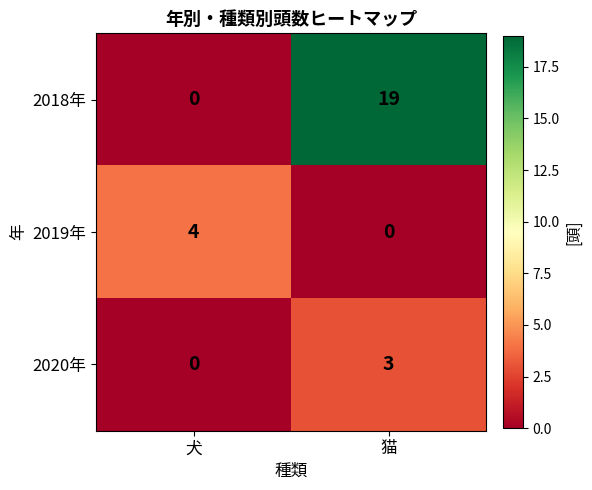

Which series has the largest range (max minus min)?

2018年